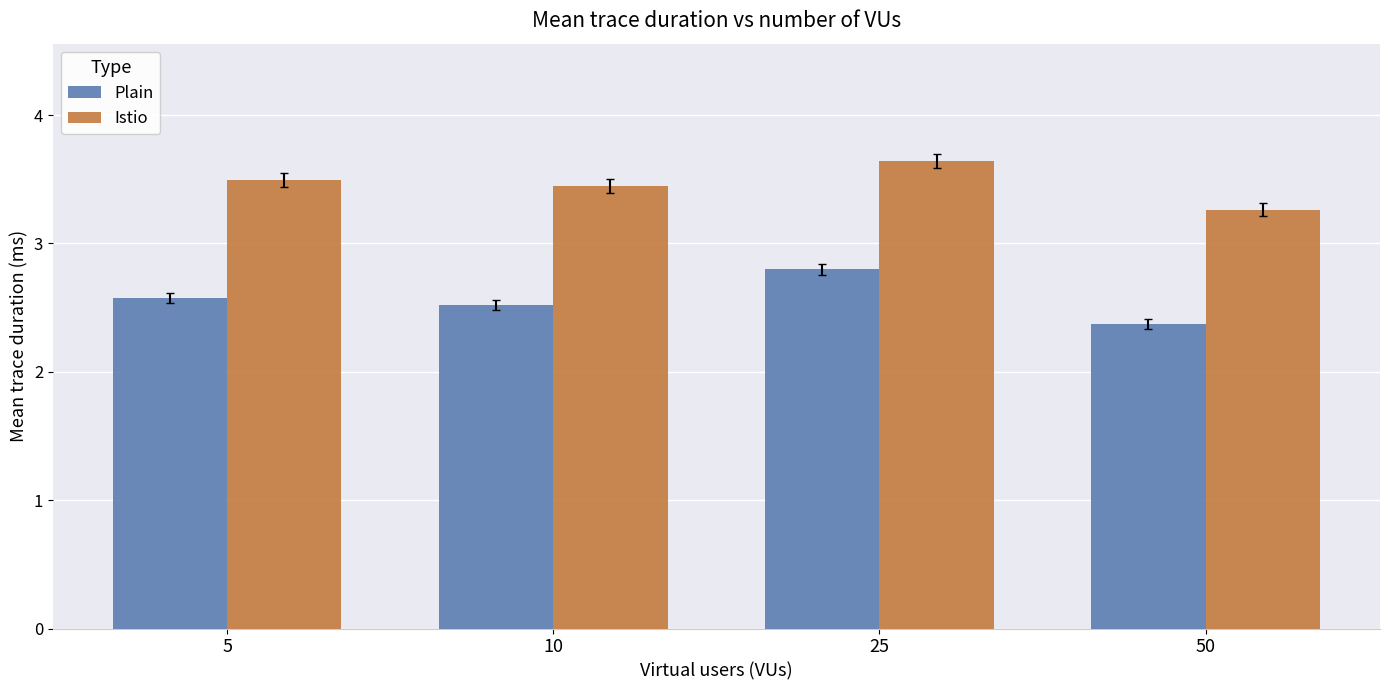

What is the sum of all Plain values?

10.3